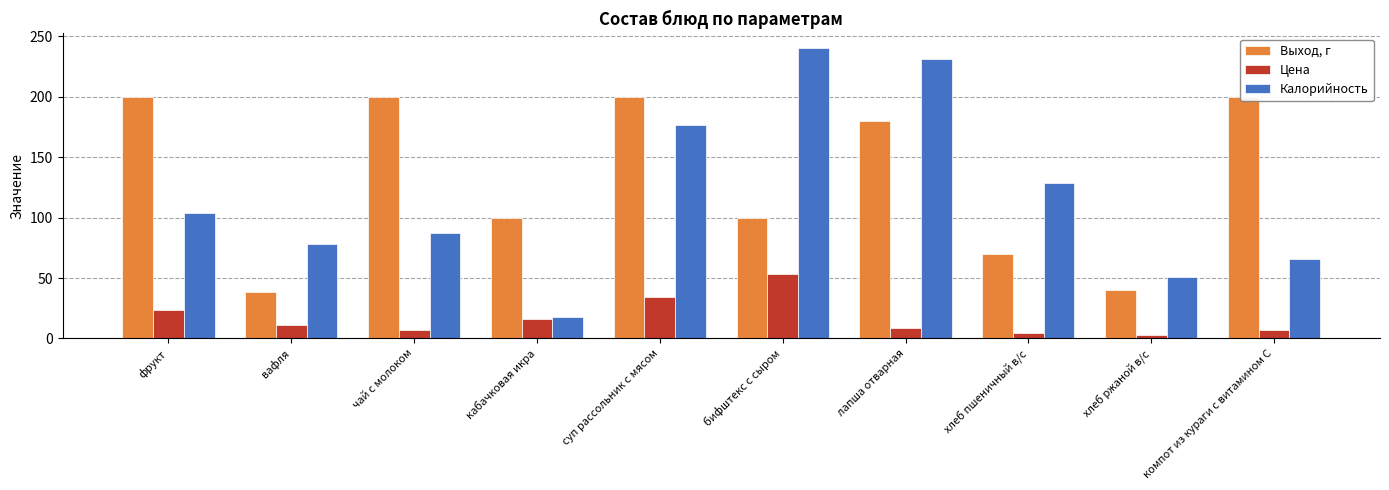

At which label is Калорийность closest to 128?

хлеб пшеничный в/с